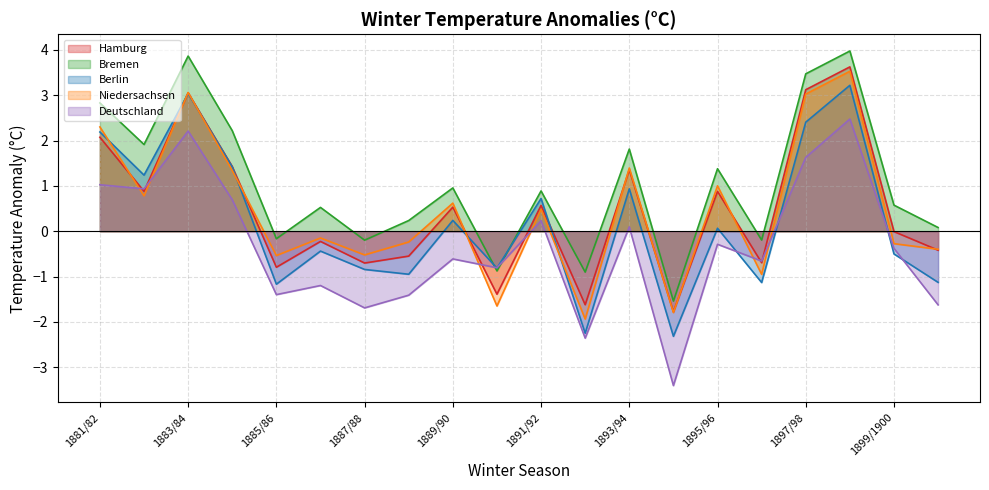

What is the maximum value shown in the chart?

4.0